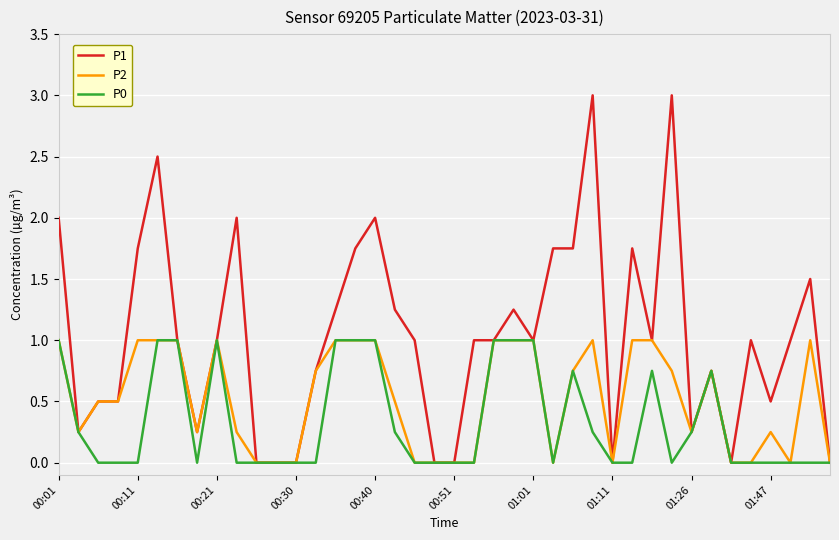

How many lines are shown in the chart?

3